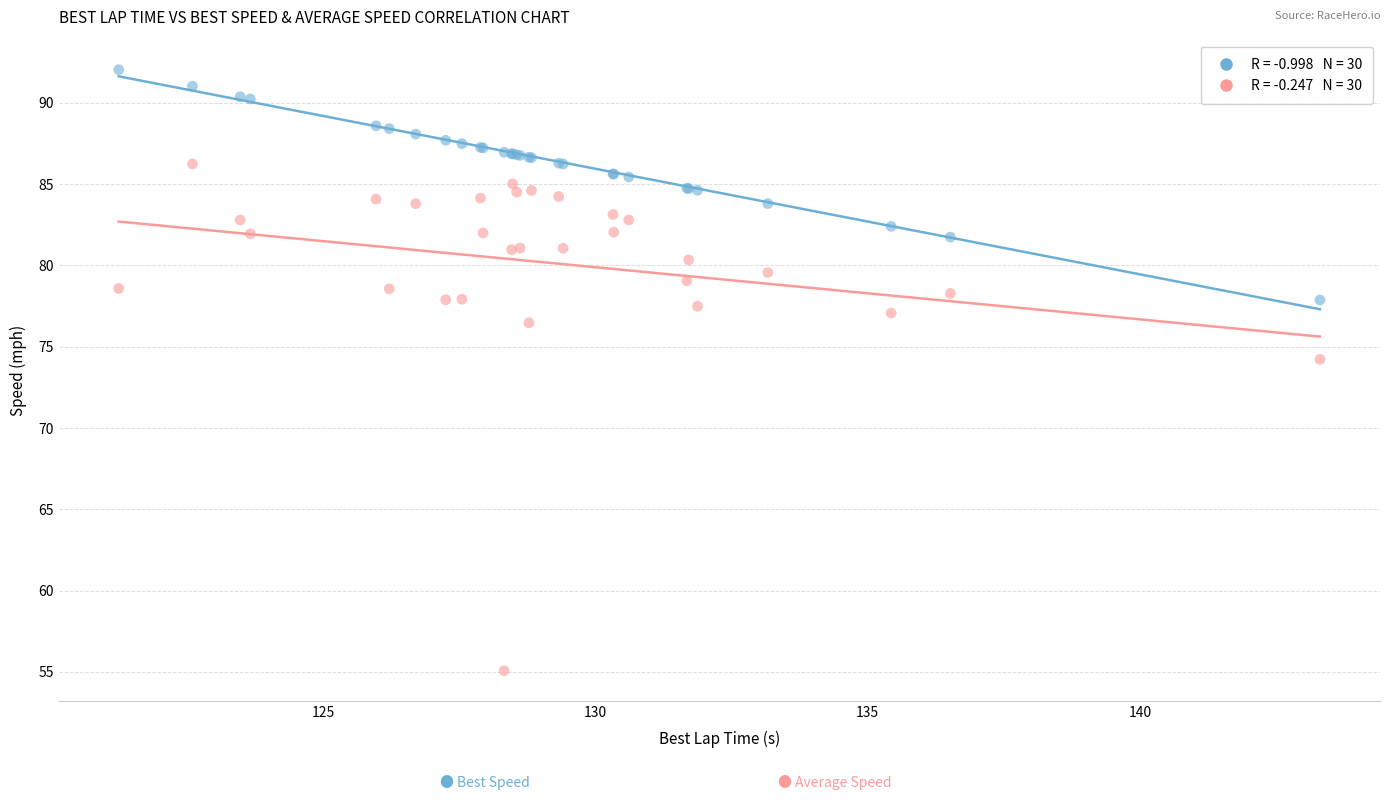

Across all series, what Y value is closest to 73?

74.2